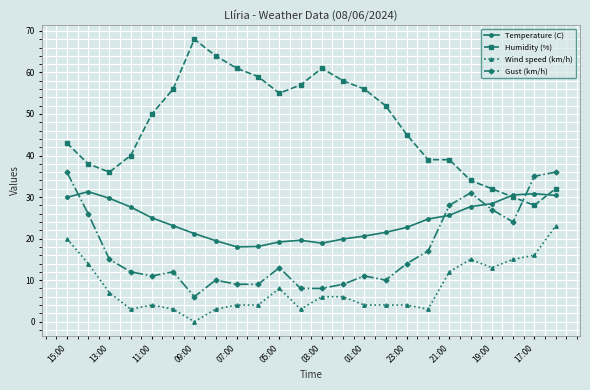

Which series has the largest range (max minus min)?

Humidity (%)